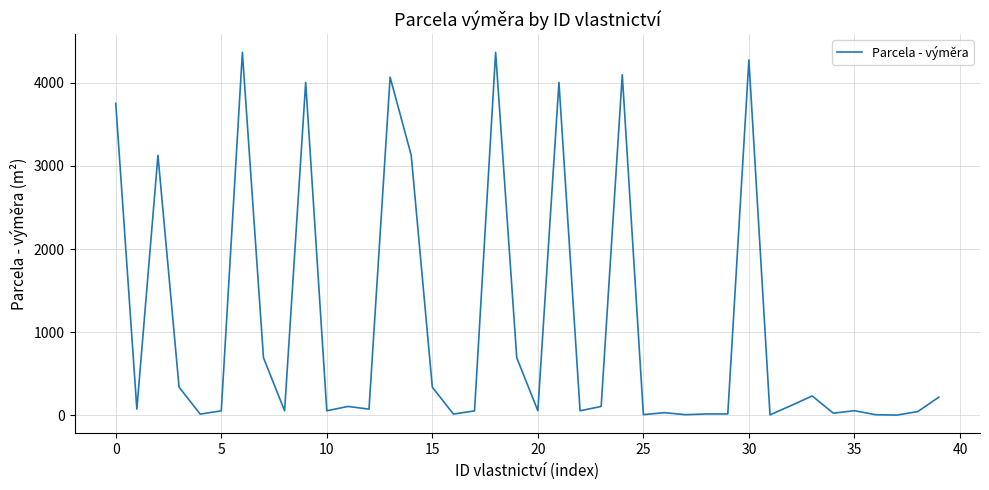

What is the greatest value displayed?

4364